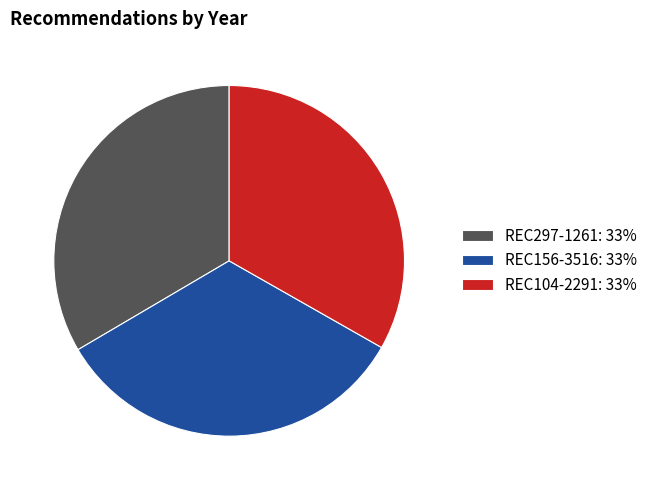

Is it true that REC297-1261 is 39% of the pie?

False